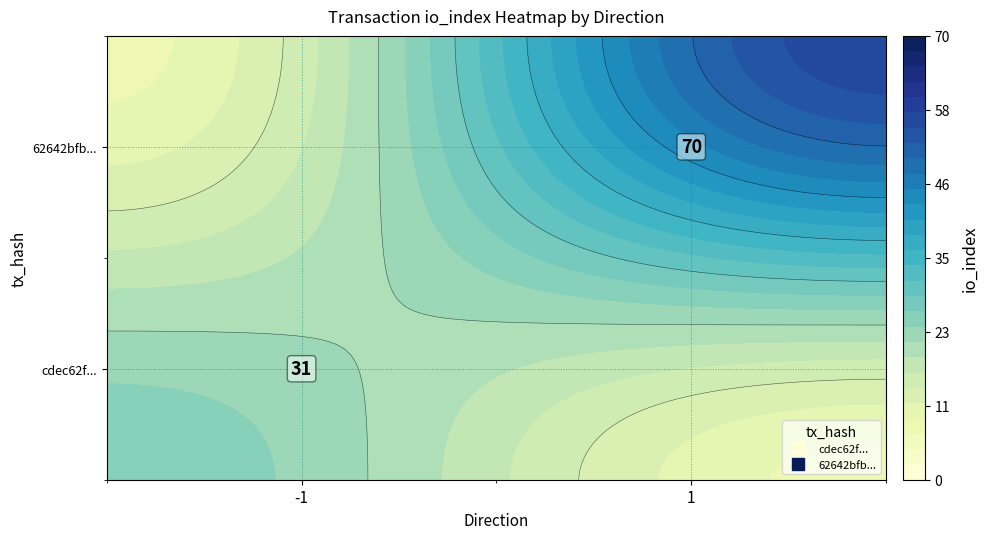

Reading left to right, what are all the values shown in this chart?

cdec62f125507f1b546144d73a07f83eee63284: direction=-1	io_index=31
62642bfb51bda7dad0840848afa8b722572bacb: direction=1	io_index=70